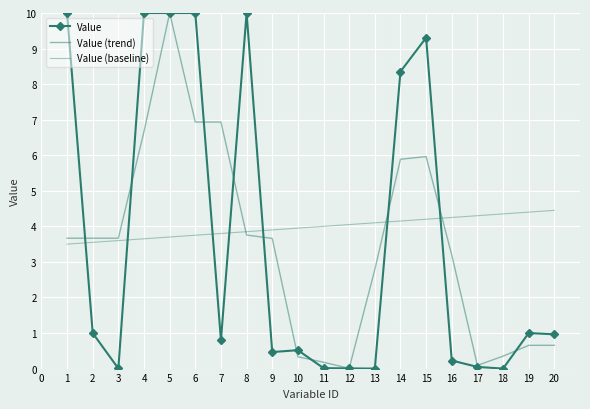

How many interior local peaks does the Value (trend) series have?

2